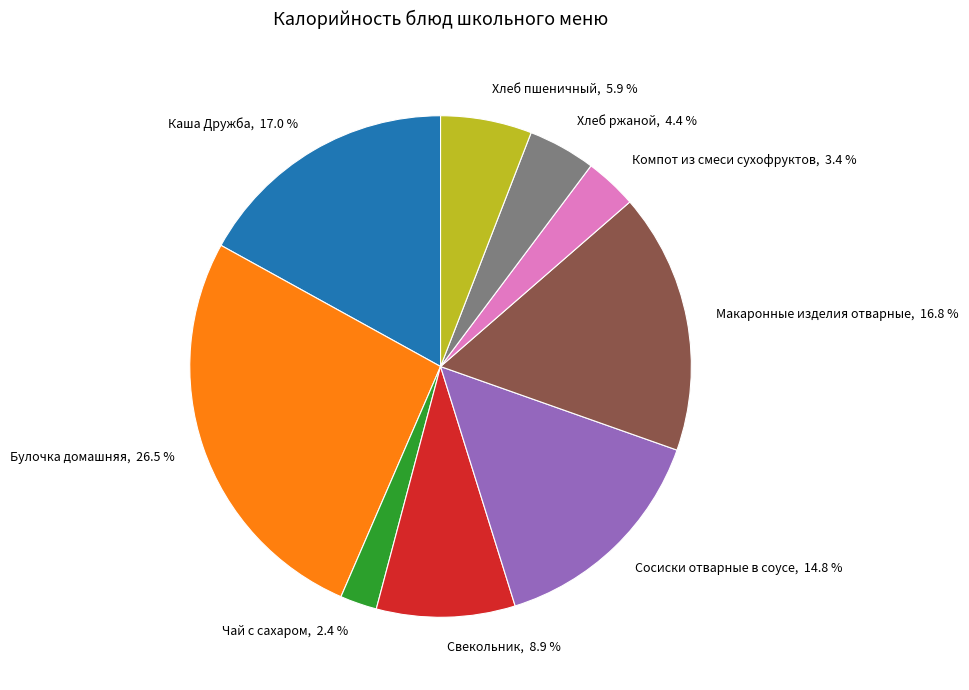

What is the ratio of the value at Хлеб ржаной, 4.4 % to the value at Каша Дружба, 17.0 %?

0.3